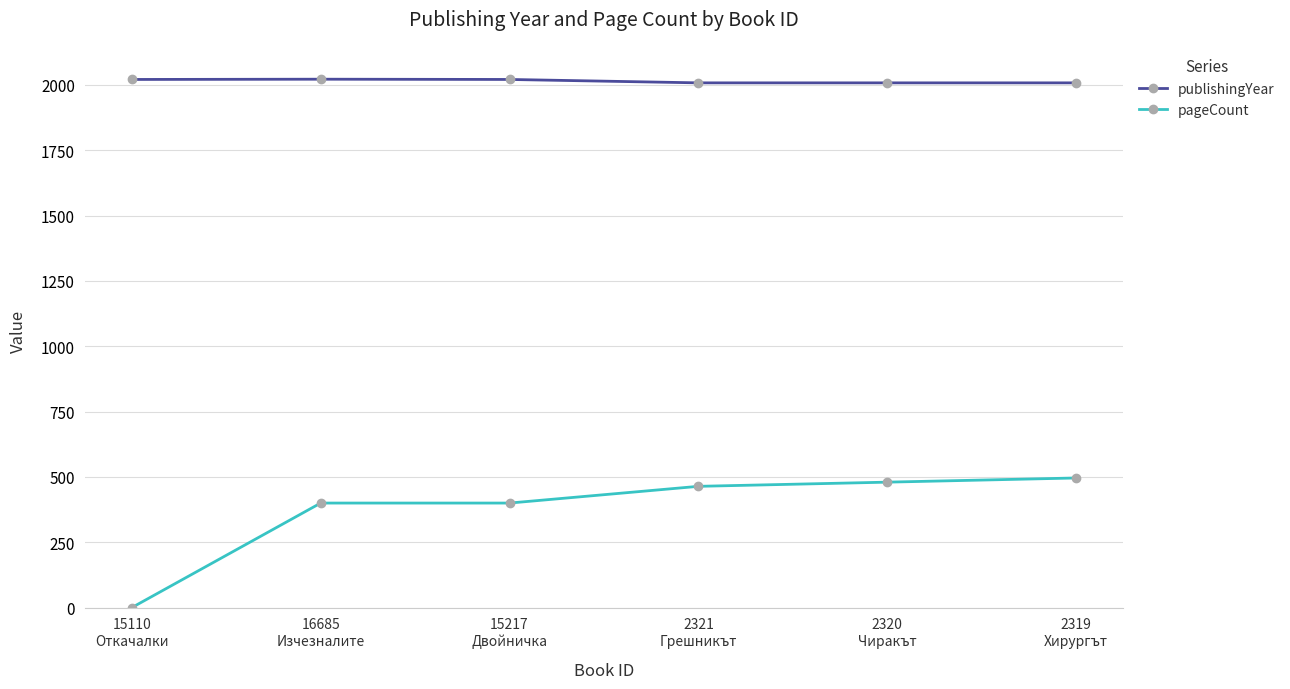

What is the label of the 2nd point from the left?

16685
Изчезналите